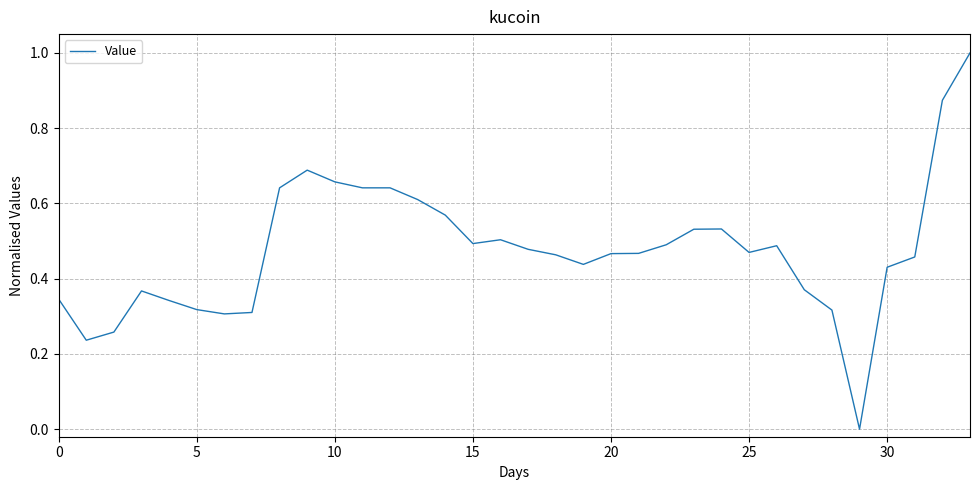

How many lines are shown in the chart?

1